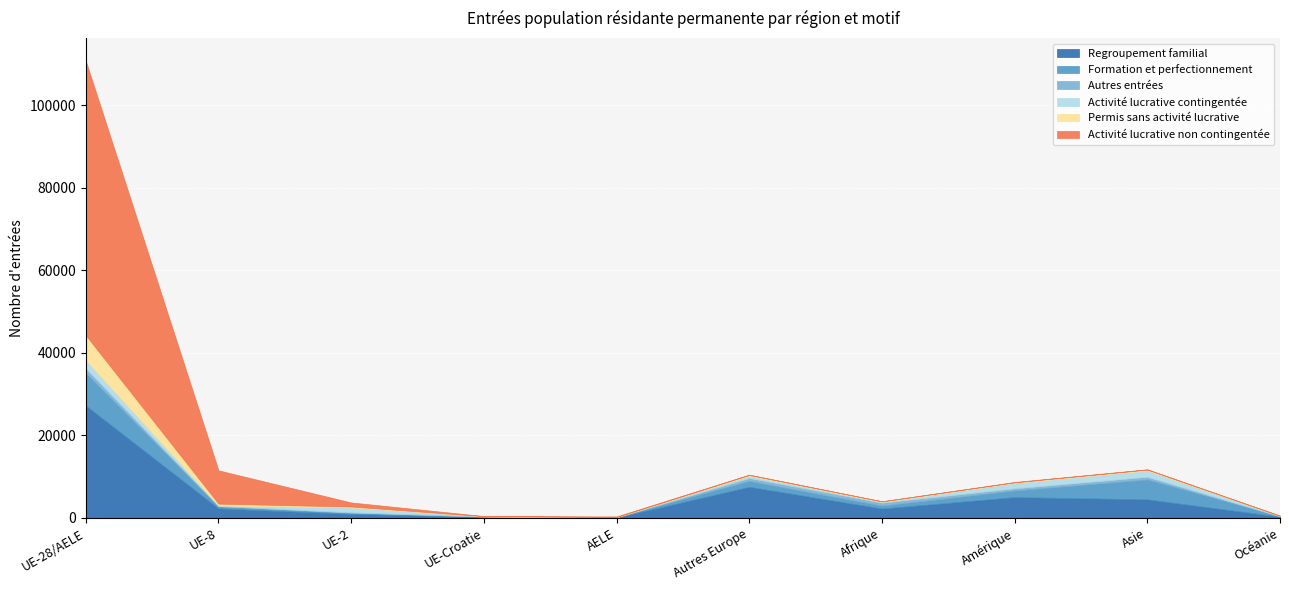

What is the highest value of the Regroupement familial series?

27233